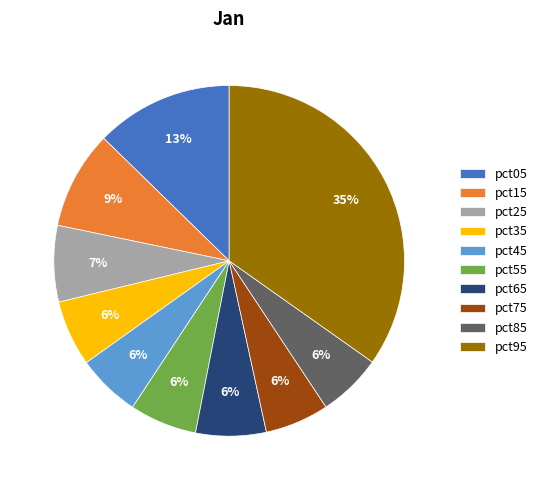

Which slice is the largest?

pct95